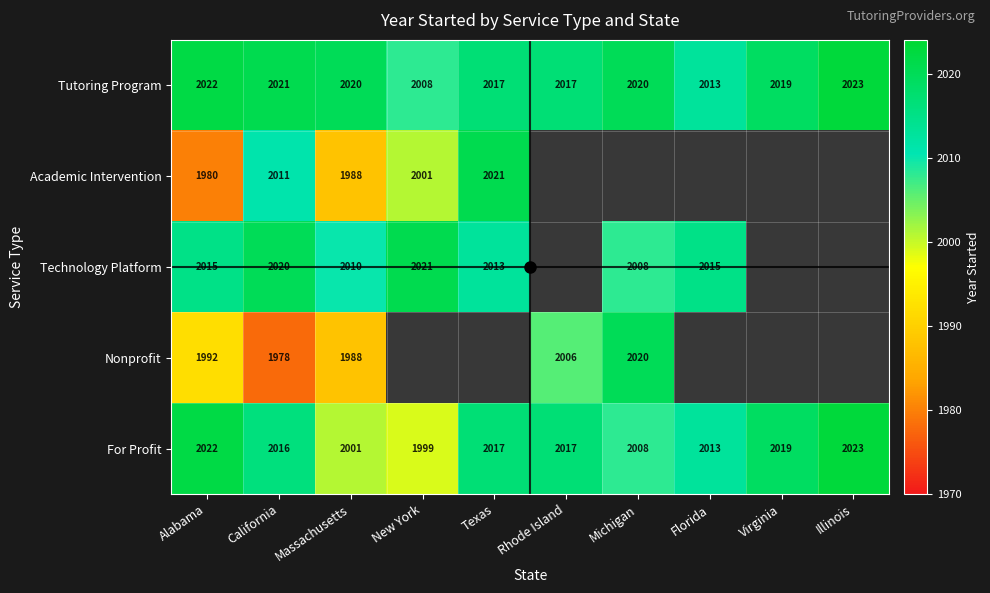

What is the sum of the Tutoring Program values at New York and Massachusetts?

4028